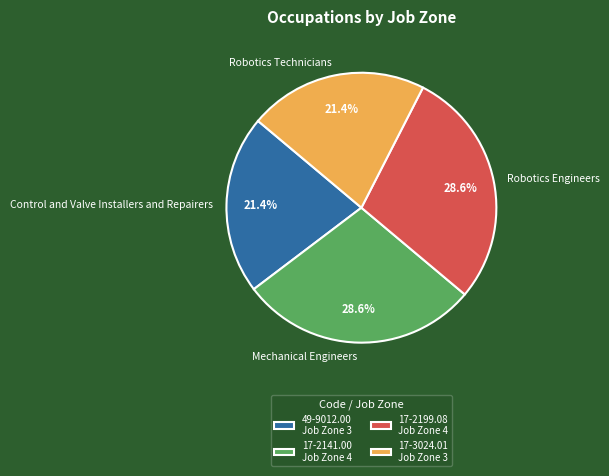

Combined, do Robotics Engineers and Mechanical Engineers account for over 50%?

Yes